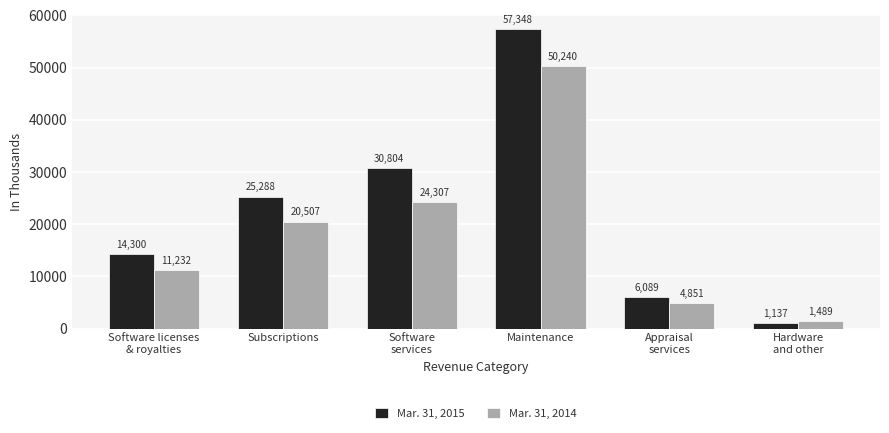

What are all the series names shown in the legend?

Mar. 31, 2015, Mar. 31, 2014